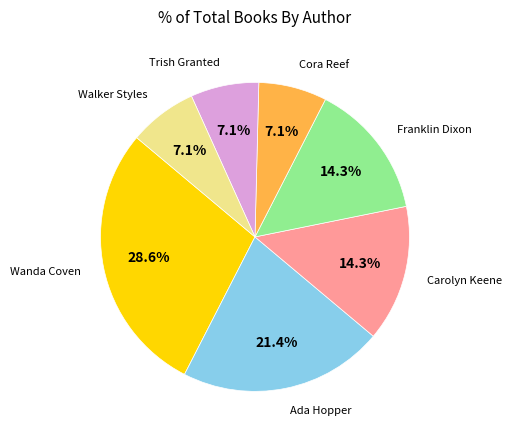

Is there a majority slice in this chart?

No